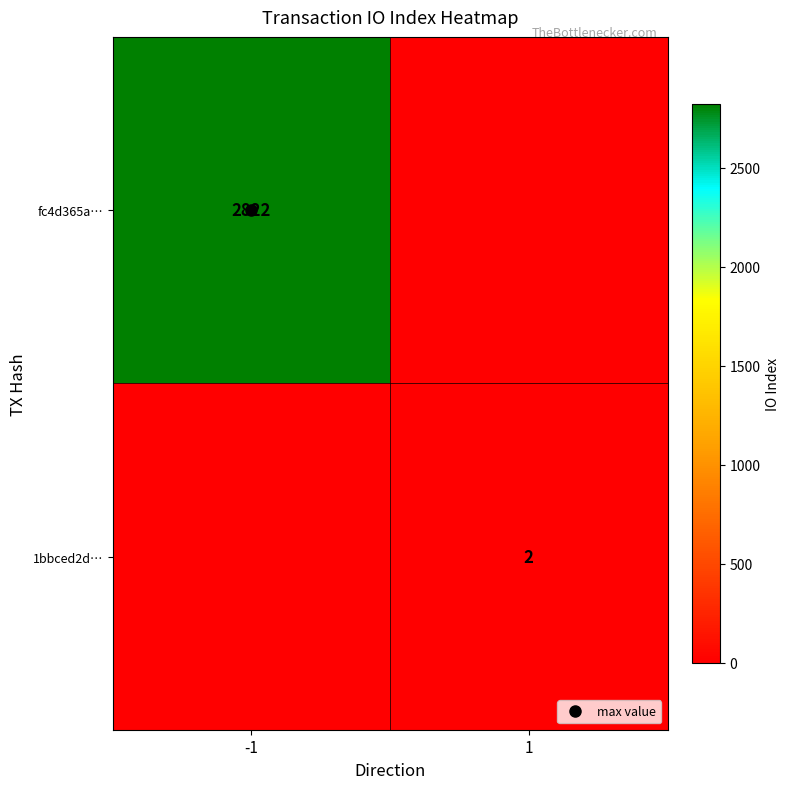

Which series has the widest spread of values?

fc4d365a…